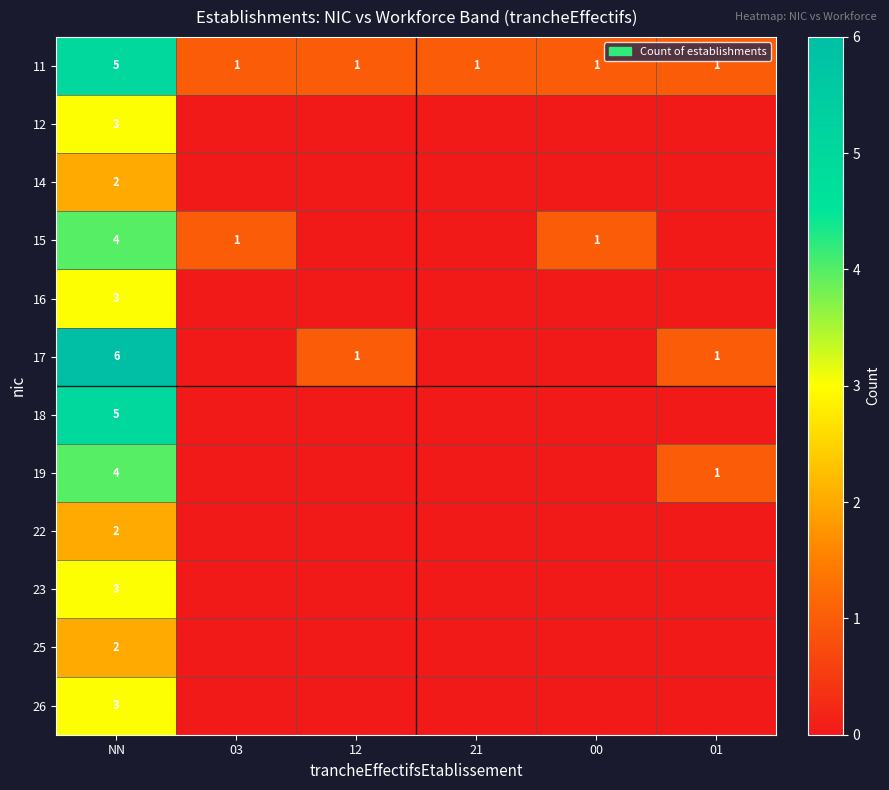

The value of 25 at NN is 3. True or false?

False